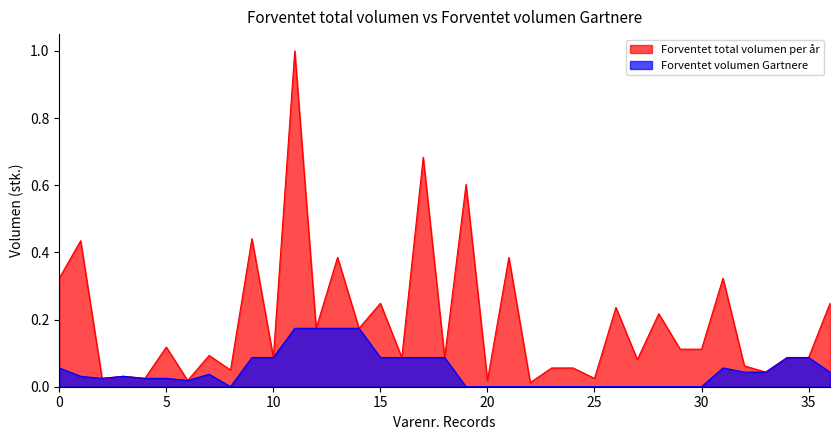

Reading left to right, extract all data points from this chart.

Forventet total volumen per år: 0.3	0.4	0.0	0.0	0.0	0.1	0.0	0.1	0.0	0.4	0.1	1.0	0.2	0.4	0.2	0.2	0.1	0.7	0.1	0.6	0.0	0.4	0.0	0.1	0.1	0.0	0.2	0.1	0.2	0.1	0.1	0.3	0.1	0.0	0.1	0.1	0.2
Forventet volumen Gartnere: 0.1	0.0	0.0	0.0	0.0	0.0	0.0	0.0	0.0	0.1	0.1	0.2	0.2	0.2	0.2	0.1	0.1	0.1	0.1	0.0	0.0	0.0	0.0	0.0	0.0	0.0	0.0	0.0	0.0	0.0	0.0	0.1	0.0	0.0	0.1	0.1	0.0